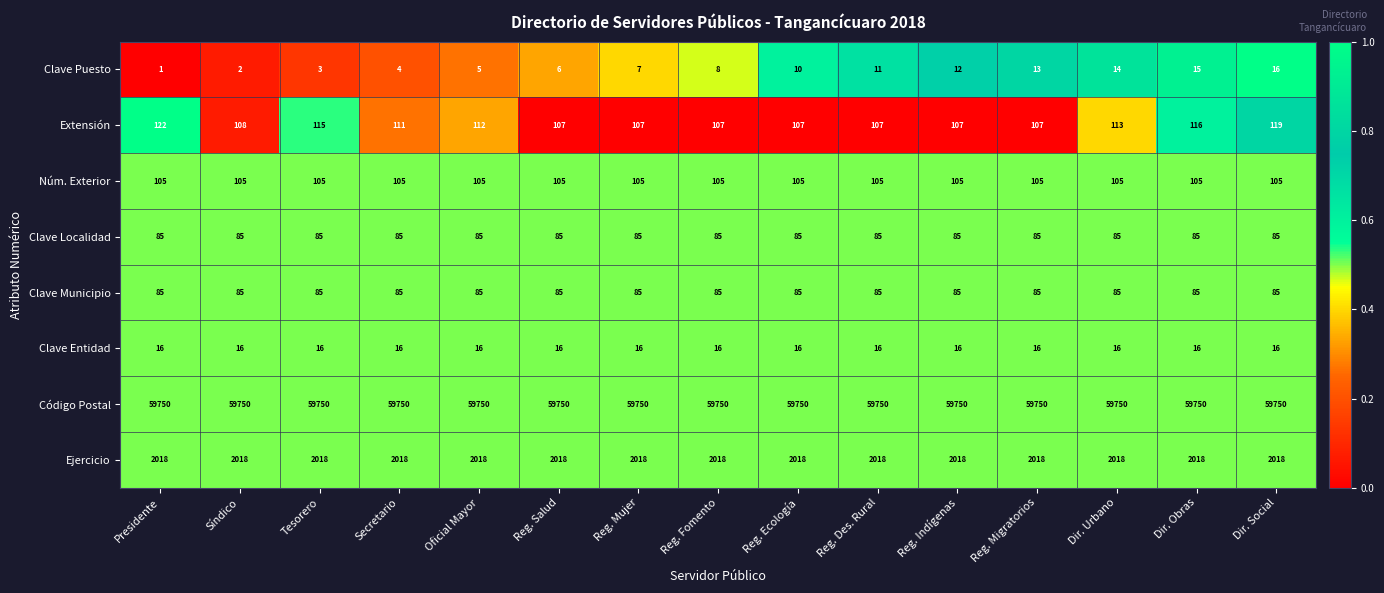

How many data points does each series have?

15